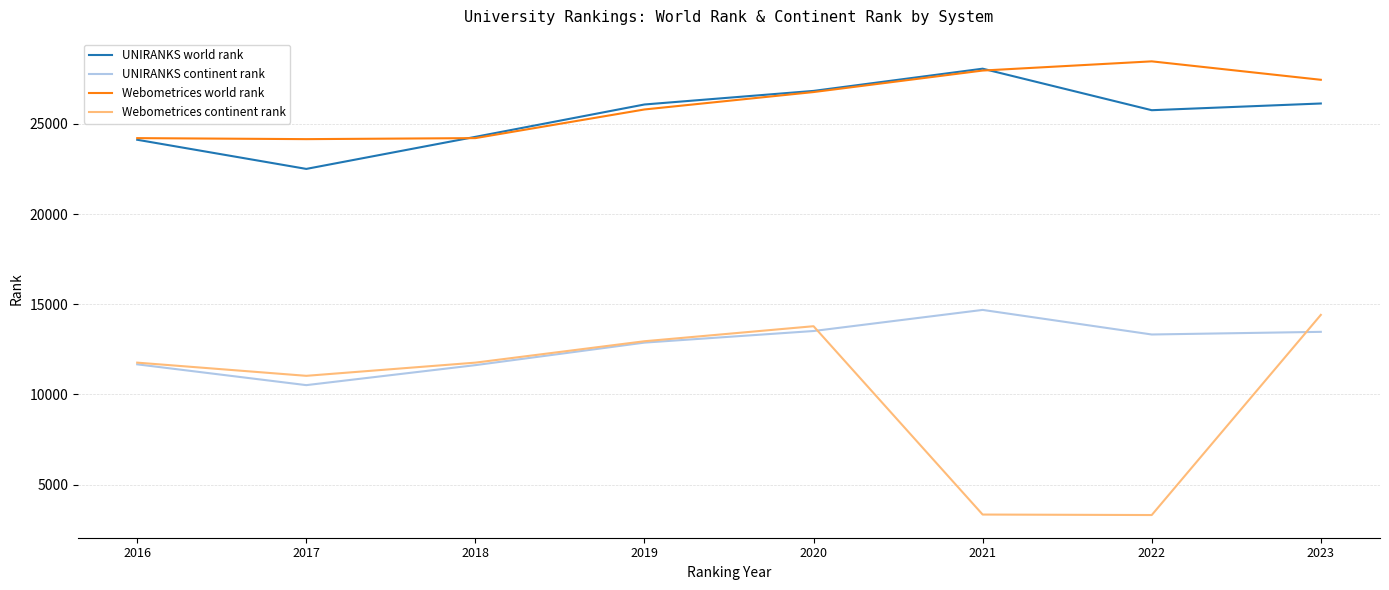

What is the greatest value displayed?

28466